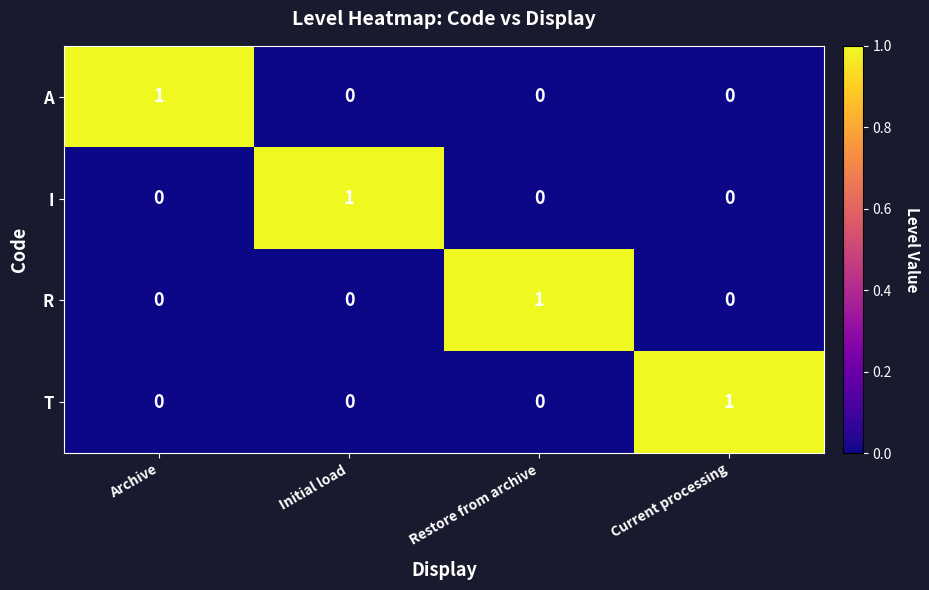

How many R values are between 0 and 1?

4